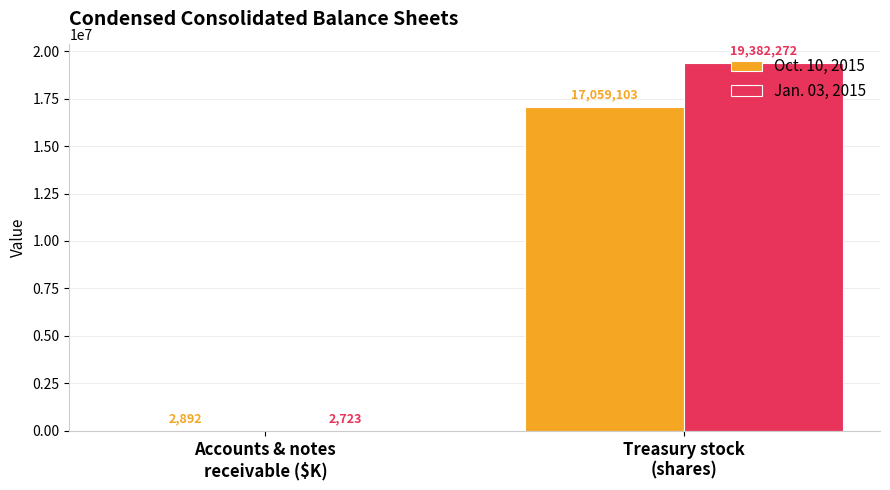

How many categories are shown in the chart?

2